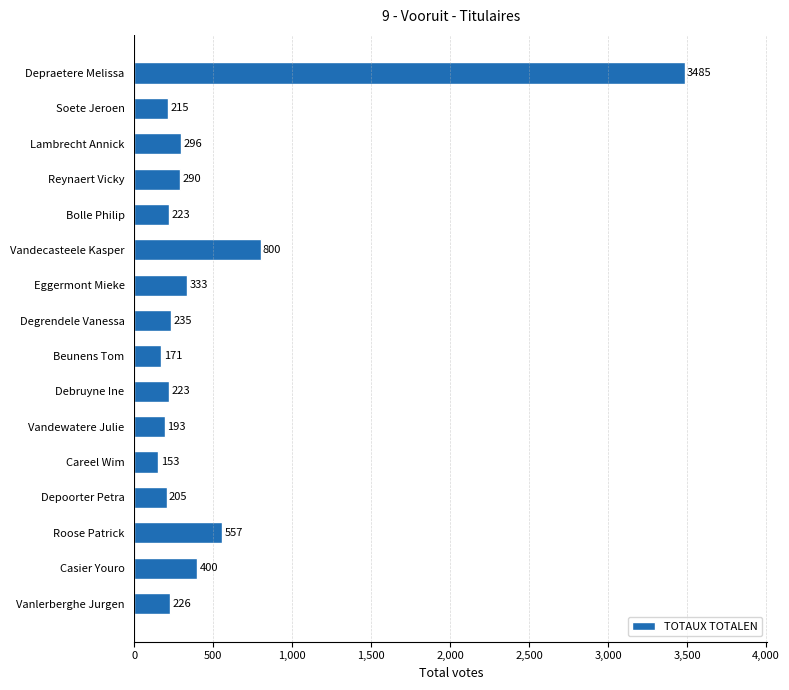

At which label is the value closest to 1819?

Vandecasteele Kasper